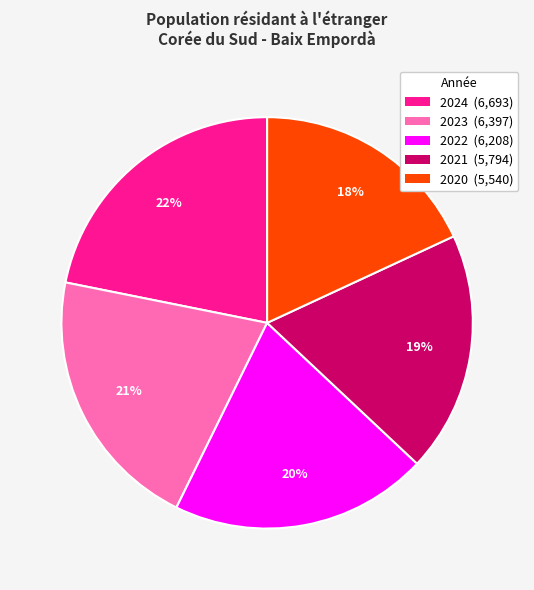

Does any single category account for the majority?

No